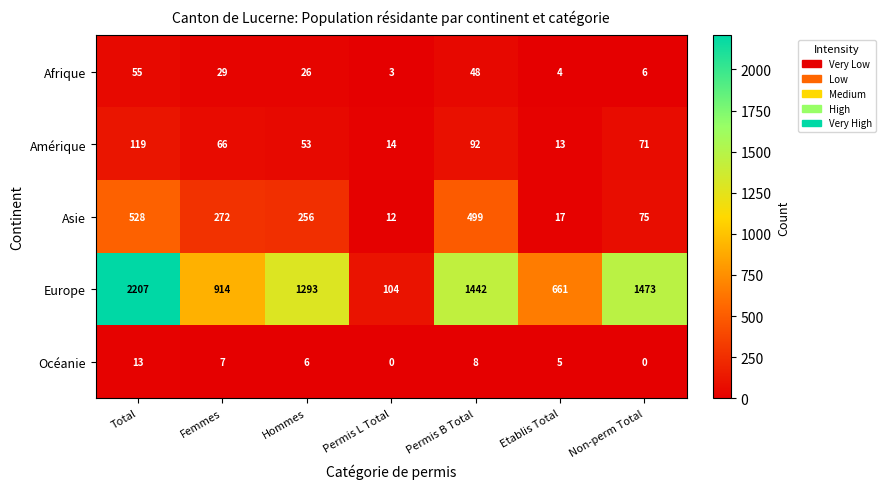

Between Permis B Total and Non-perm Total, which series saw the biggest shift?

Asie